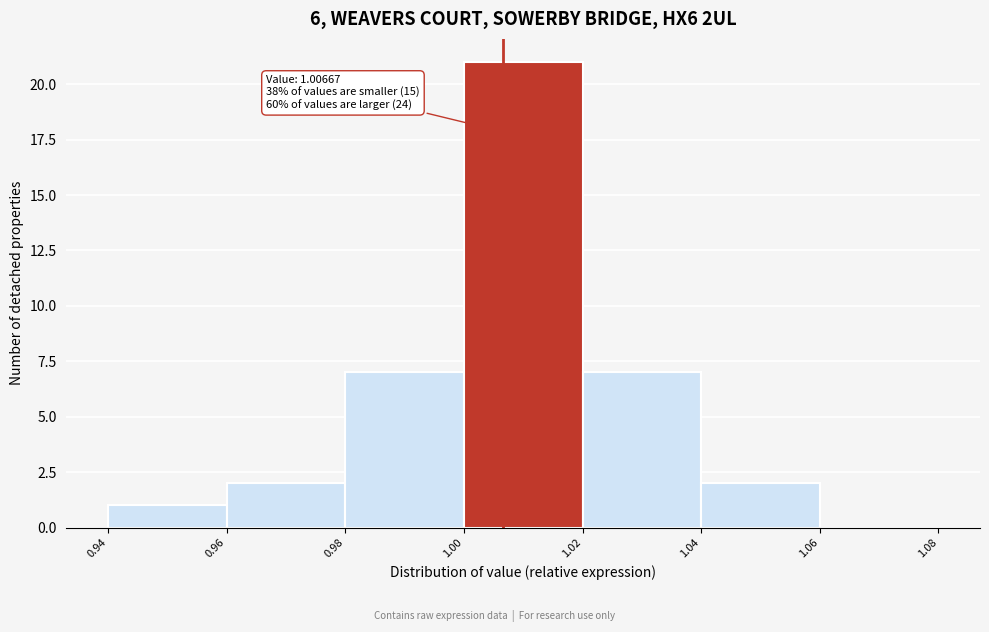

Which range on the x-axis has the tallest bar?

1.00 to 1.02